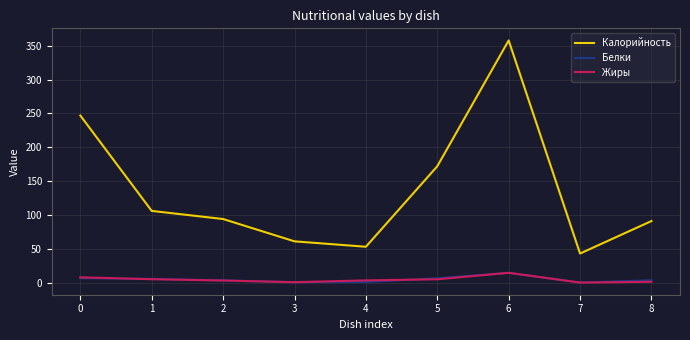

What are all the series names shown in the legend?

Калорийность, Белки, Жиры